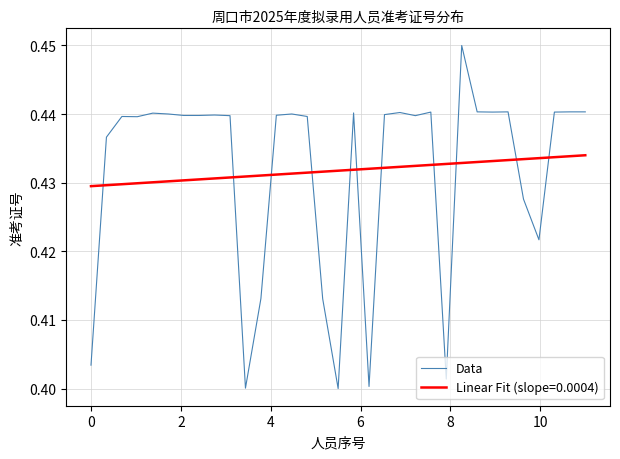

How many values are between 0 and 1?

33